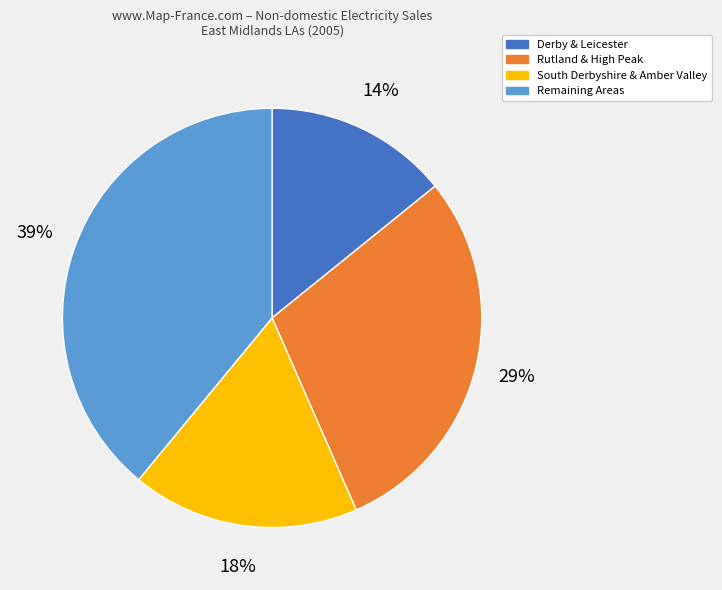

What is the smallest slice in the pie chart?

Derby & Leicester